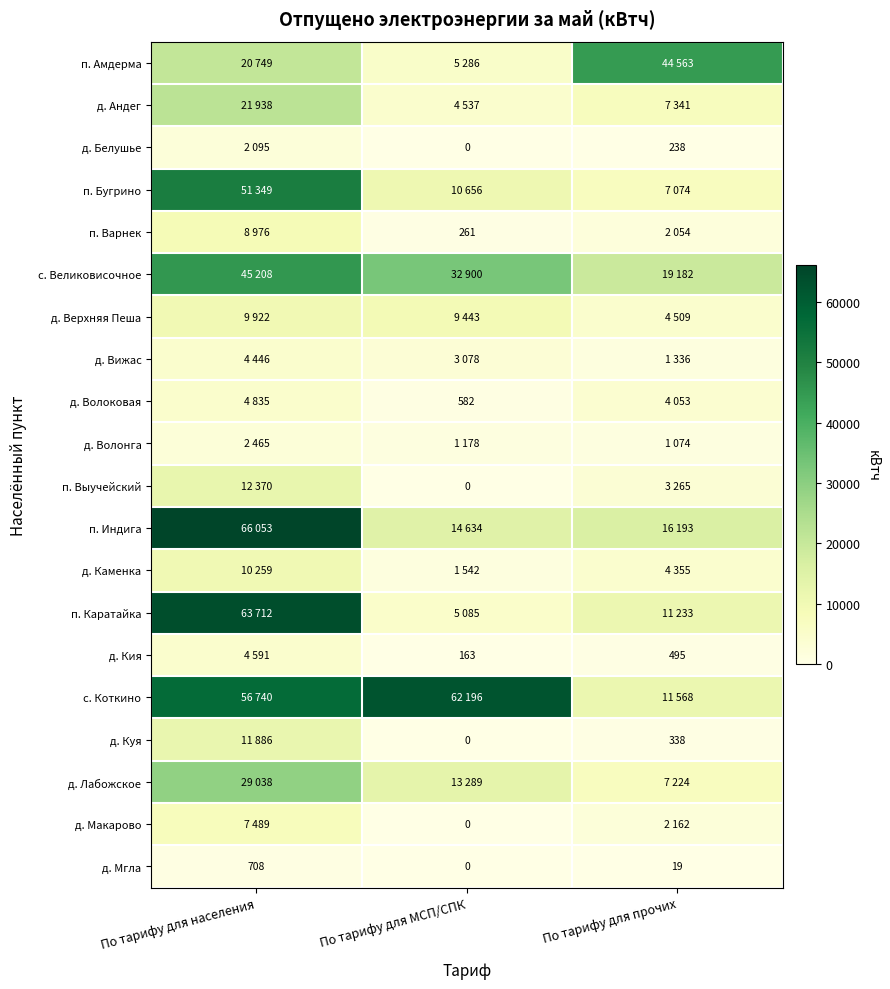

The д. Куя series shows 338 at По тарифу для прочих. True or false?

True